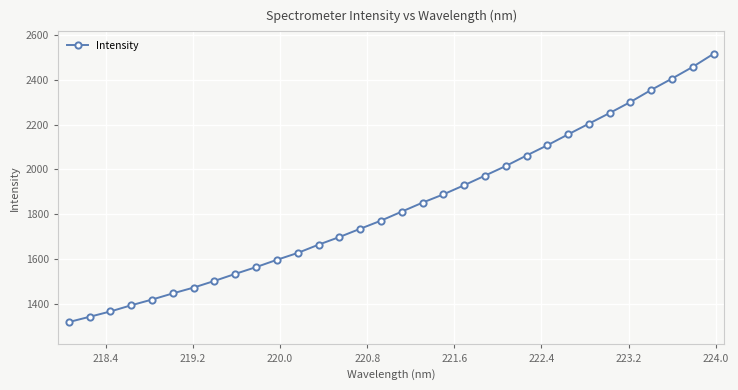

What is the average value?

1835.5